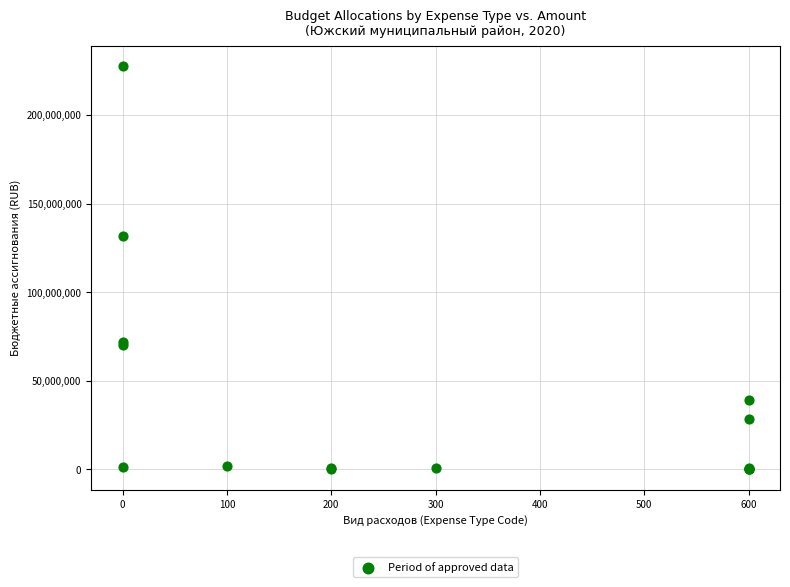

What Y value in the scatter plot is closest to 113881223?

131786416.1